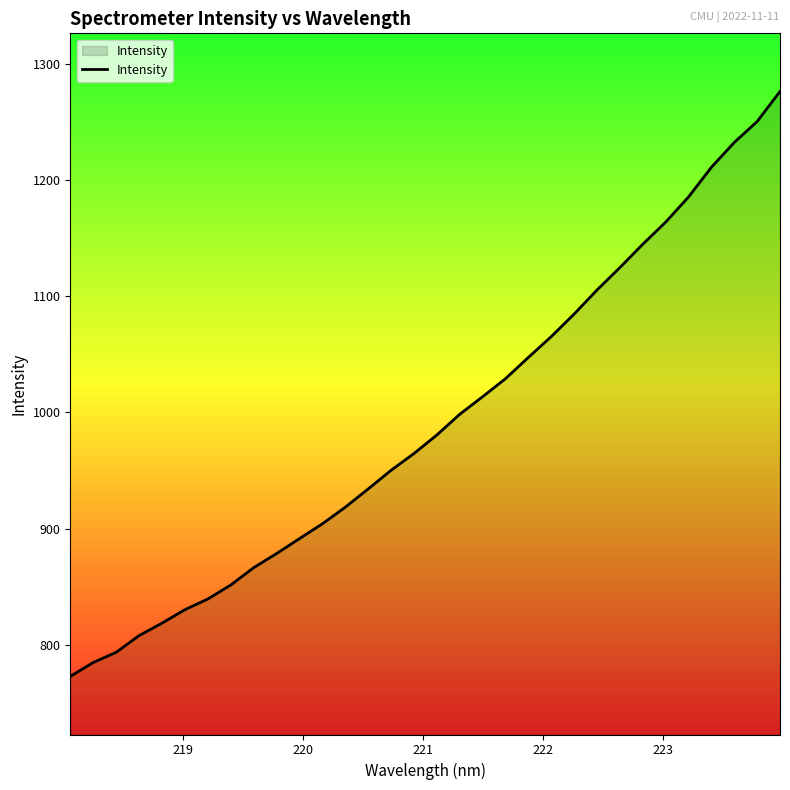

What is the smallest value displayed?

773.0